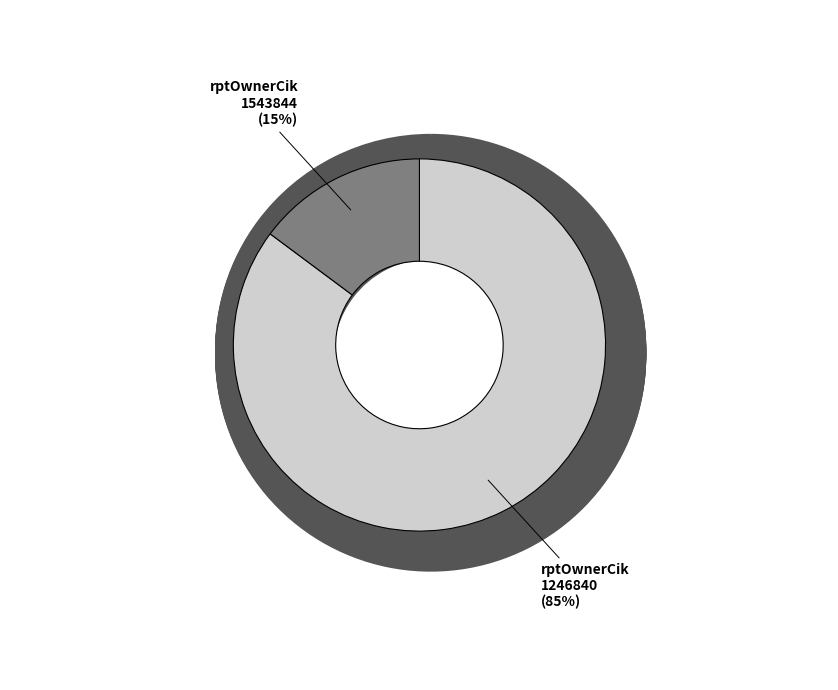

Rank the categories by value from highest to lowest.

1246840, 1543844